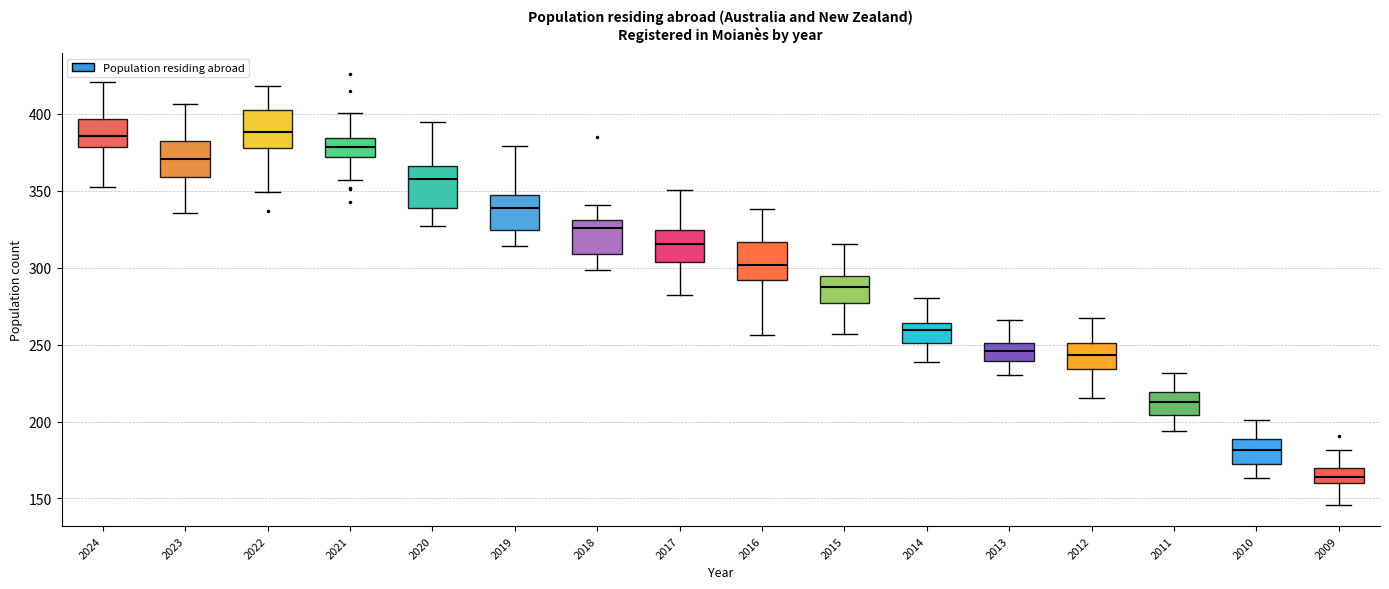

Reading left to right, read every box against the y-axis: the position of its median line, the range the box covers, and the ends of its whiskers. The values are not printed on the chart, so give them approximately, as read against the axis.

2024: median 385, box 380 to 395, whiskers 355 to 420
2023: median 370, box 360 to 380, whiskers 335 to 405
2022: median 390, box 380 to 400, whiskers 350 to 420
2021: median 380, box 370 to 385, whiskers 355 to 400
2020: median 355, box 340 to 365, whiskers 325 to 395
2019: median 340, box 325 to 350, whiskers 315 to 380
2018: median 325, box 310 to 330, whiskers 300 to 340
2017: median 315, box 305 to 325, whiskers 280 to 350
2016: median 300, box 290 to 315, whiskers 255 to 340
2015: median 285, box 275 to 295, whiskers 255 to 315
2014: median 260, box 250 to 265, whiskers 240 to 280
2013: median 245, box 240 to 250, whiskers 230 to 265
2012: median 245, box 235 to 250, whiskers 215 to 265
2011: median 215, box 205 to 220, whiskers 195 to 230
2010: median 180, box 175 to 190, whiskers 165 to 200
2009: median 165, box 160 to 170, whiskers 145 to 180